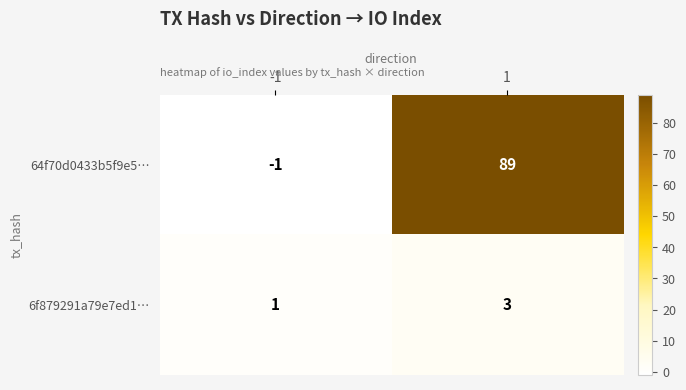

What is the sum of all 64f70d0433b5f9e5… values?

88